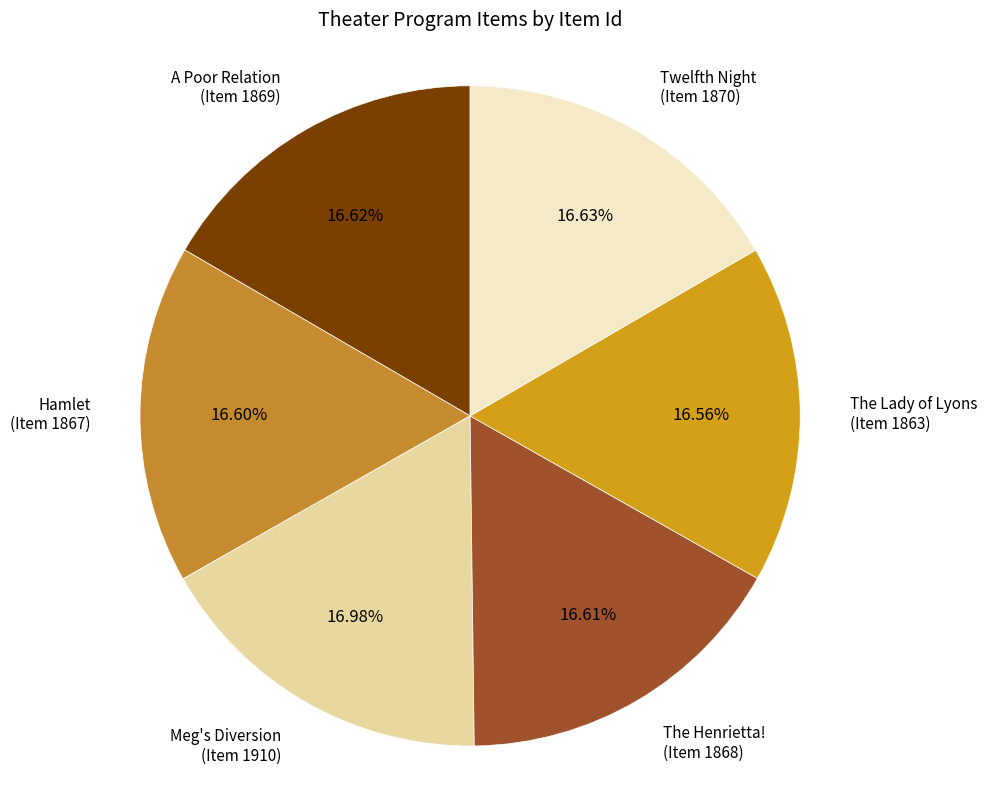

Approximately how many times larger is the value at Twelfth Night (Item 1870) compared to A Poor Relation (Item 1869)?

1.0